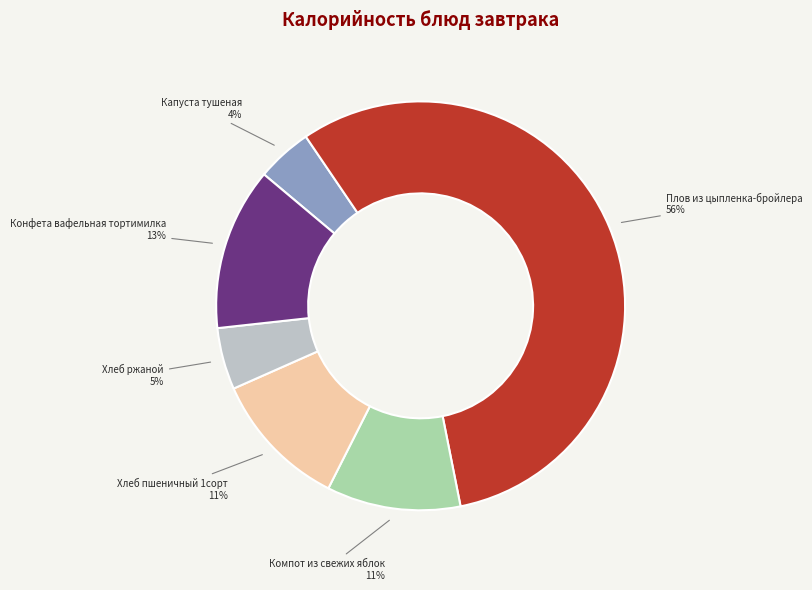

Count the number of slices in the pie.

6